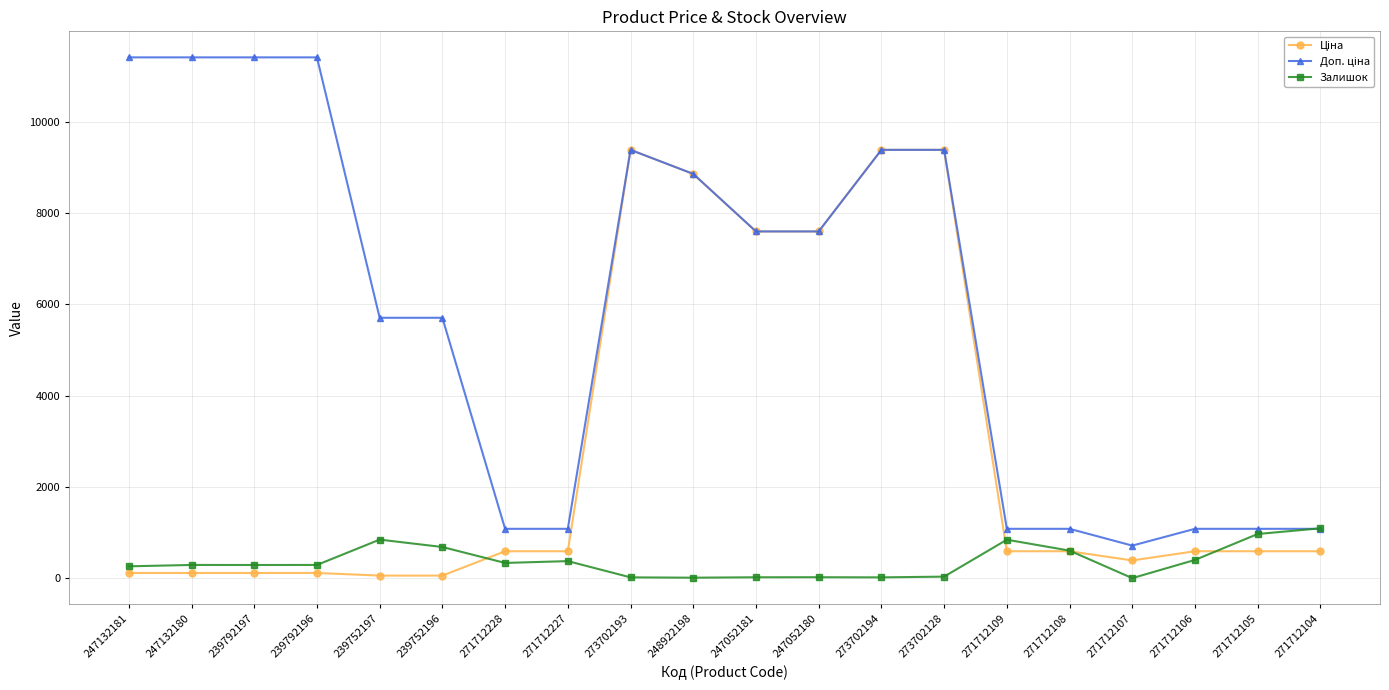

What is the difference between the highest and lowest values at 271712227?

707.7